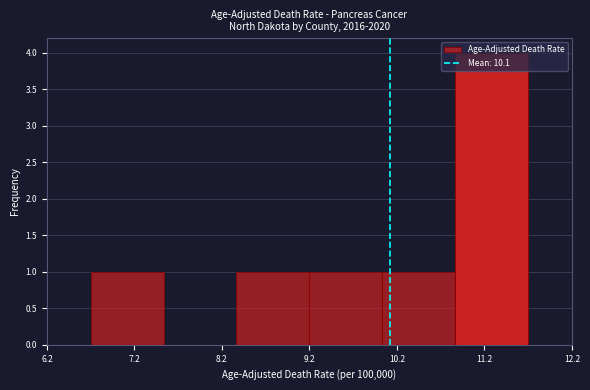

Reading left to right, list every bar in this chart as the range it spans on the x-axis followed by its height. Neither the bar edges nor the heights are printed on the chart, so give them approximately, as read against the axes.

6.7 to 7.5: 1
7.5 to 8.4: 0
8.4 to 9.2: 1
9.2 to 10.0: 1
10.0 to 10.9: 1
10.9 to 11.7: 4